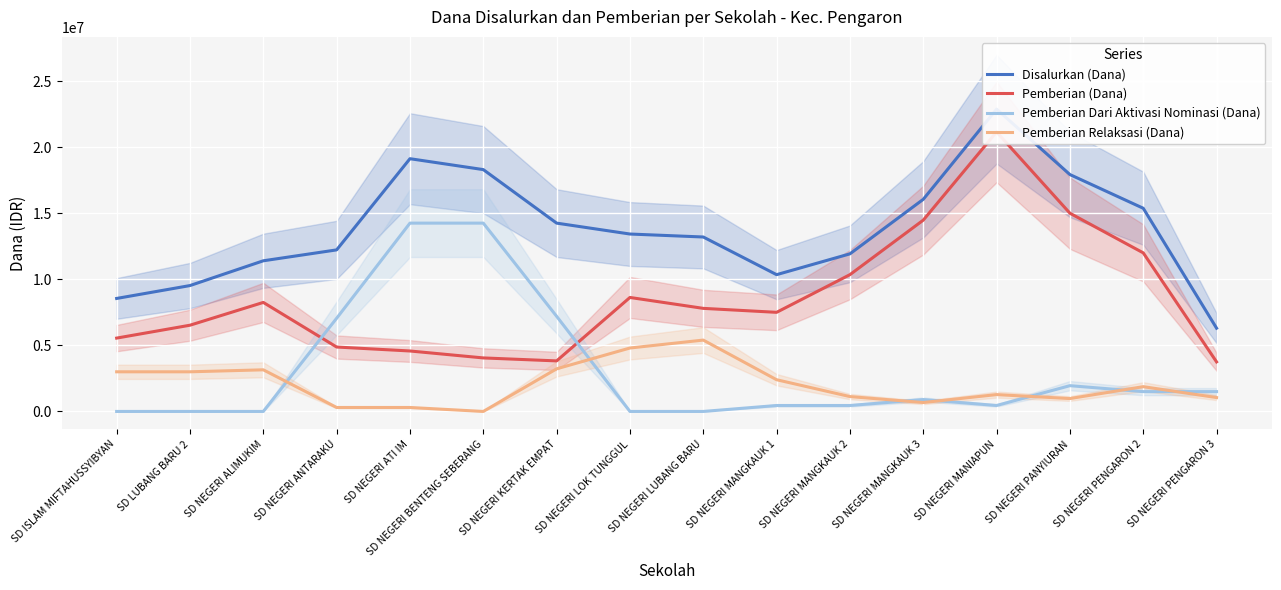

How many interior local peaks does the Pemberian (Dana) series have?

3